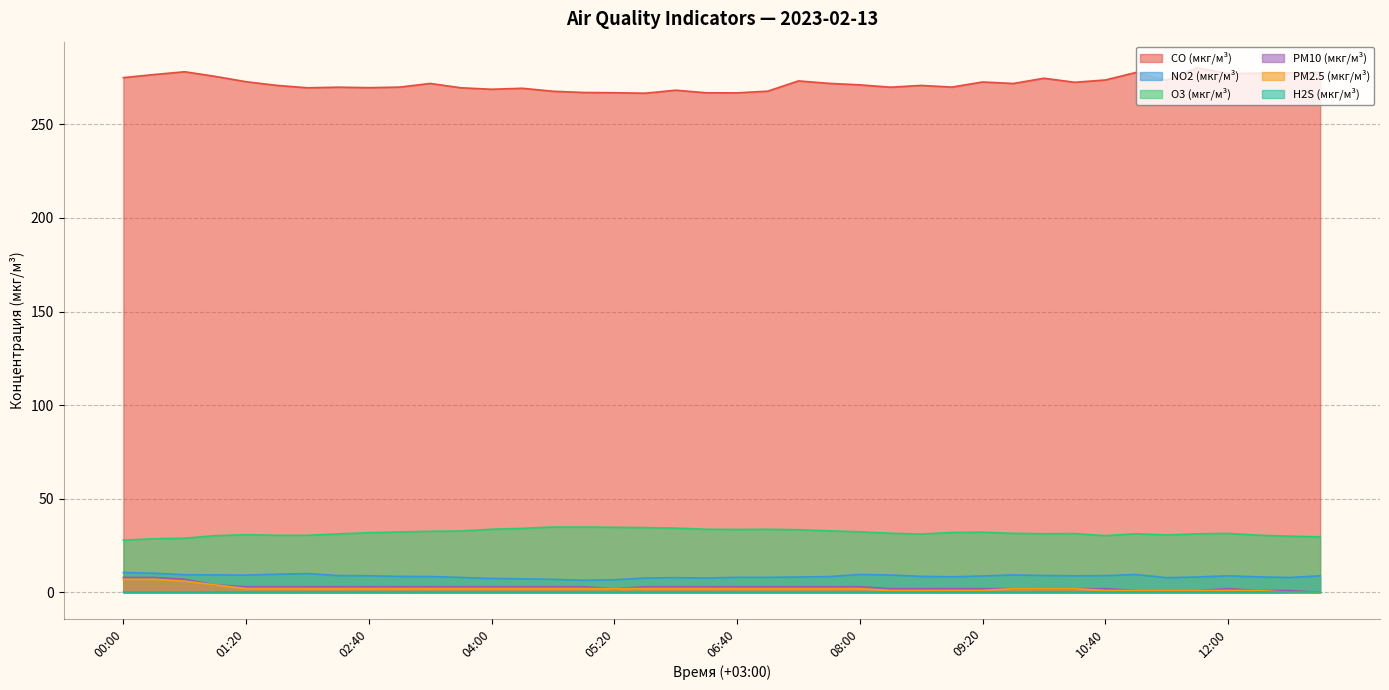

Count the number of data series in this chart.

6